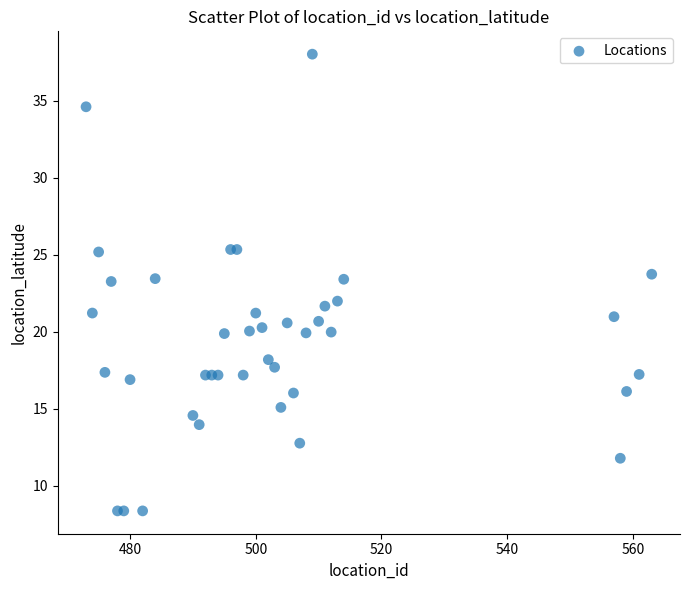

What is the range of Y values (max minus min)?

29.6